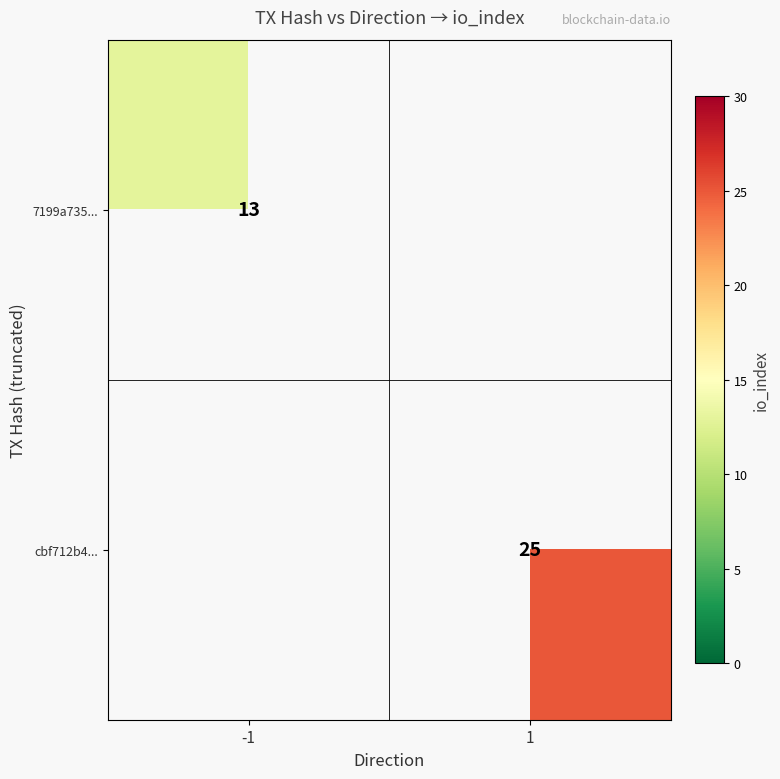

Is it true that cbf712b4... equals 6.4 at 1?

False